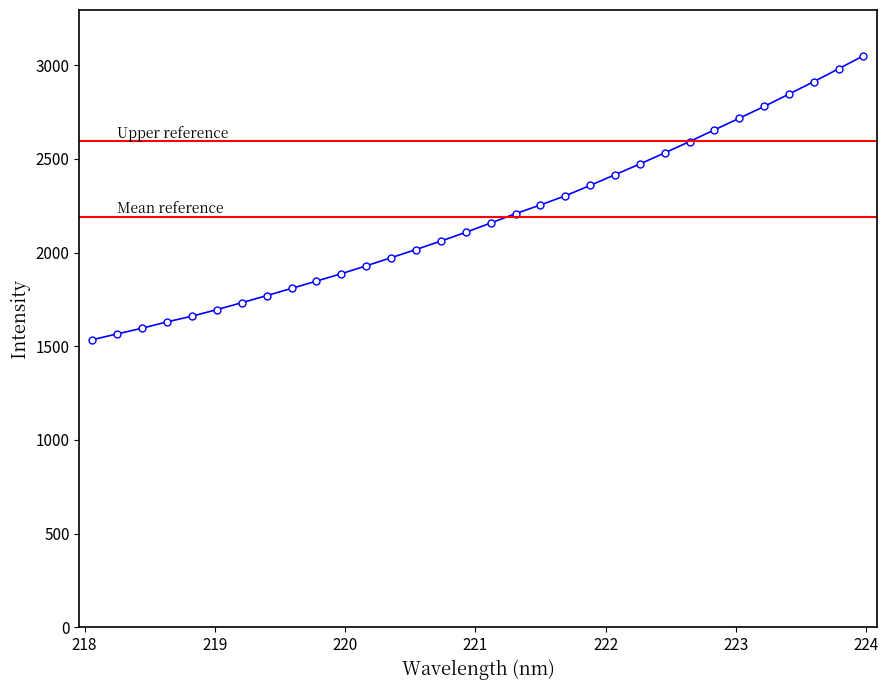

Reading left to right, list all the values displayed in this chart.

1535.0	1566.1	1596.5	1630.3	1660.7	1695.5	1732.6	1770.3	1808.9	1847.9	1887.3	1929.4	1972.6	2016.3	2061.4	2108.1	2157.7	2207.7	2254.0	2302.9	2358.4	2415.5	2472.9	2532.0	2592.5	2655.0	2717.0	2779.9	2846.0	2912.5	2981.0	3050.7